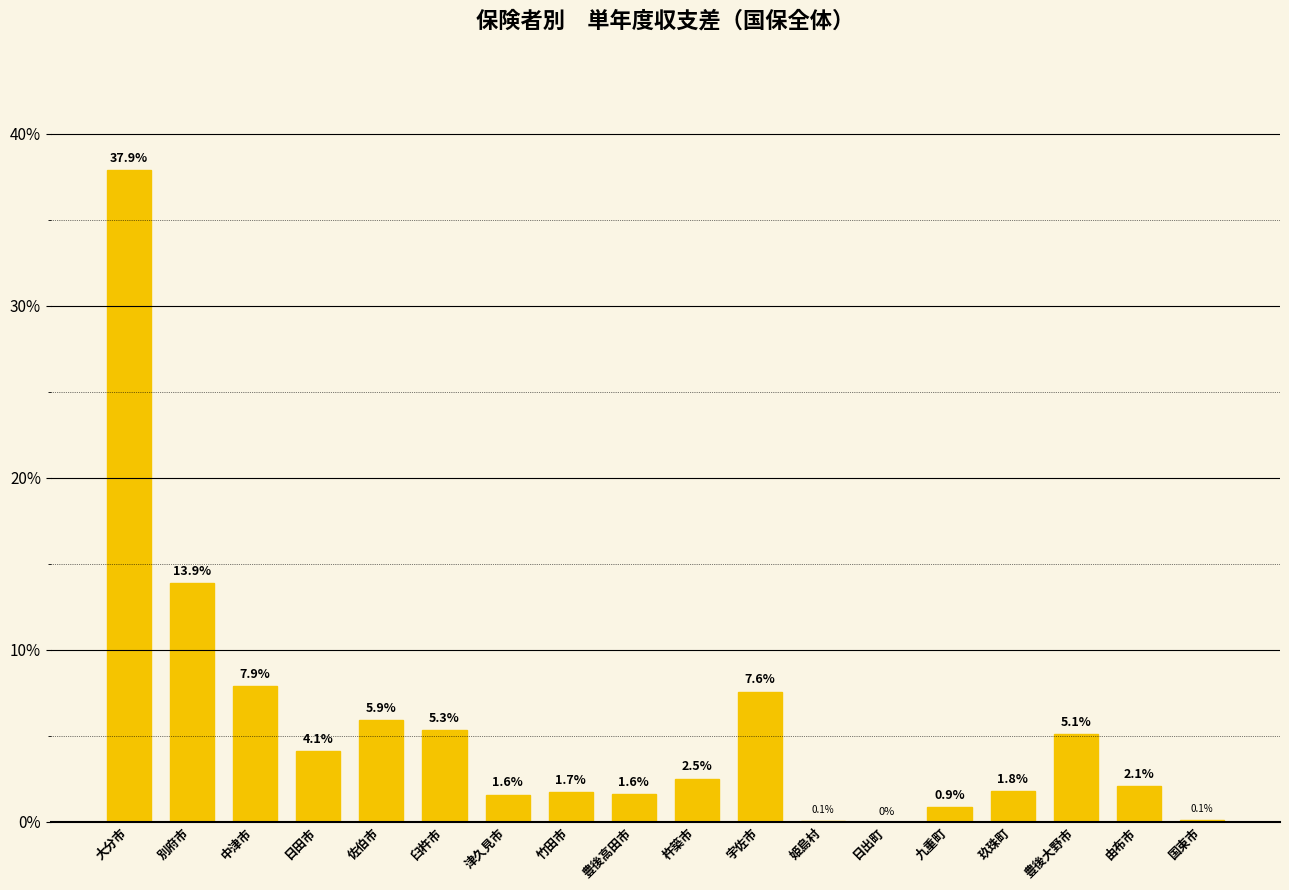

How many values exceed 2?

10